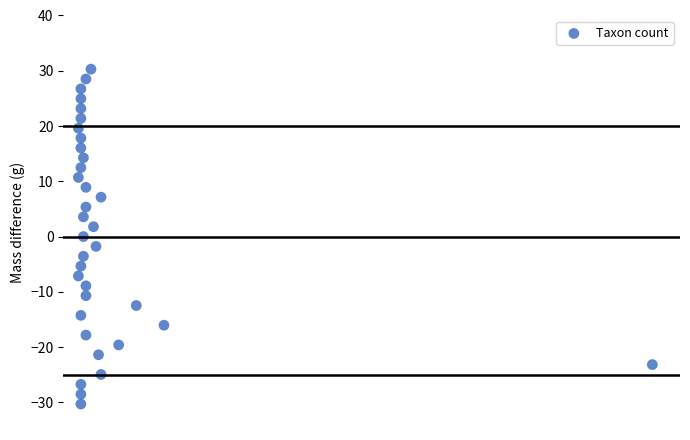

What is the range of Y values (max minus min)?

60.6